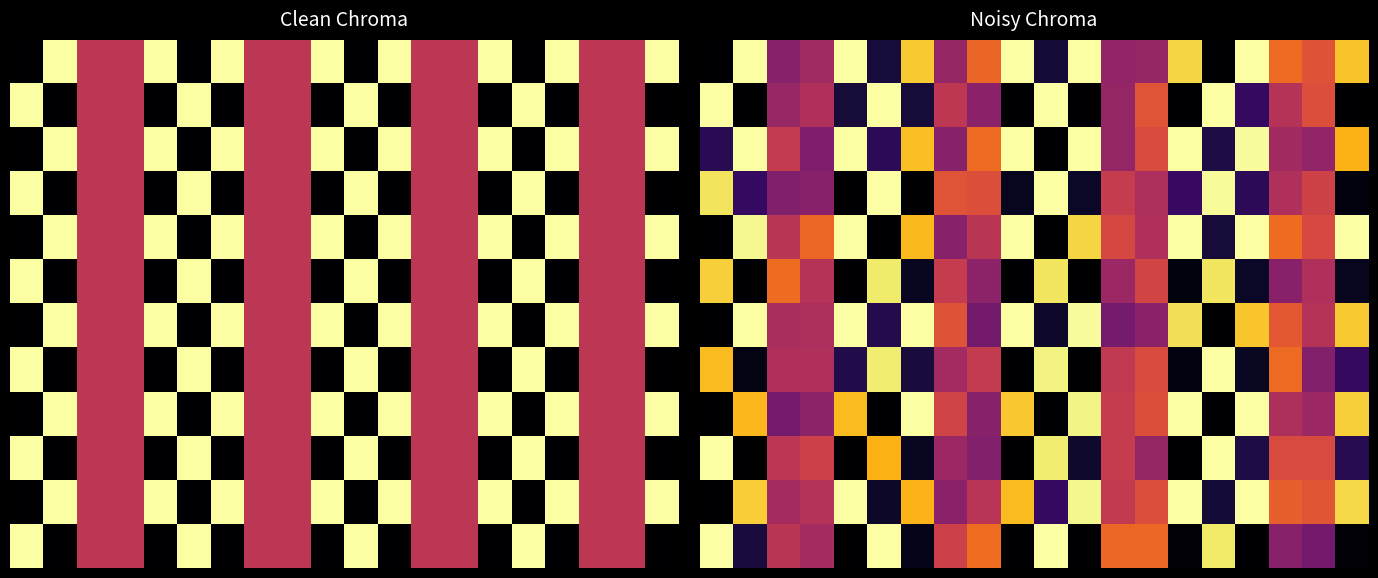

Which label corresponds to the smallest value in the chart?

15